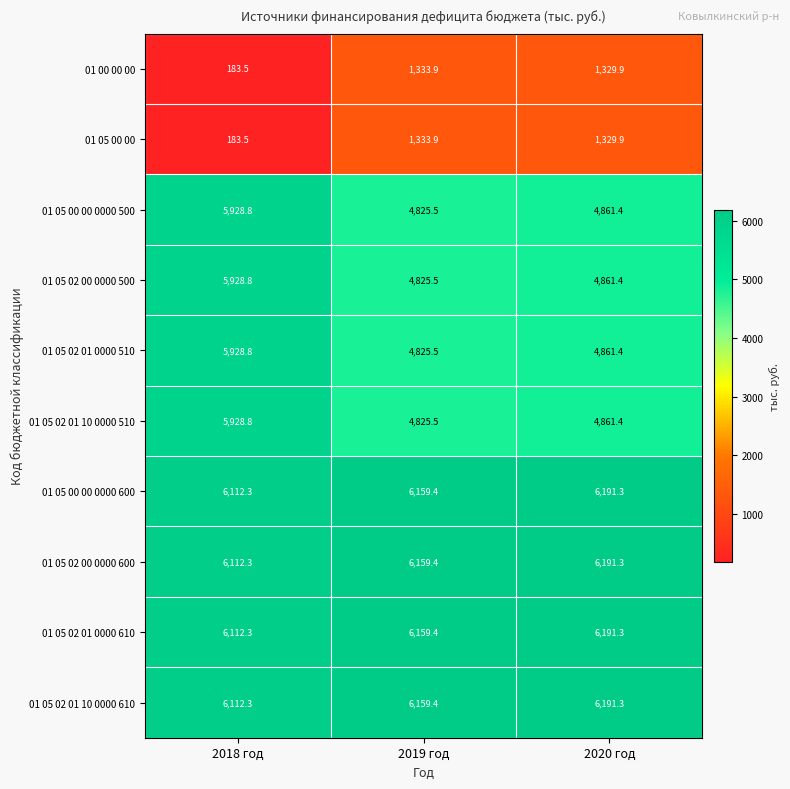

What is the total value across all series at 2019 год?

46607.4